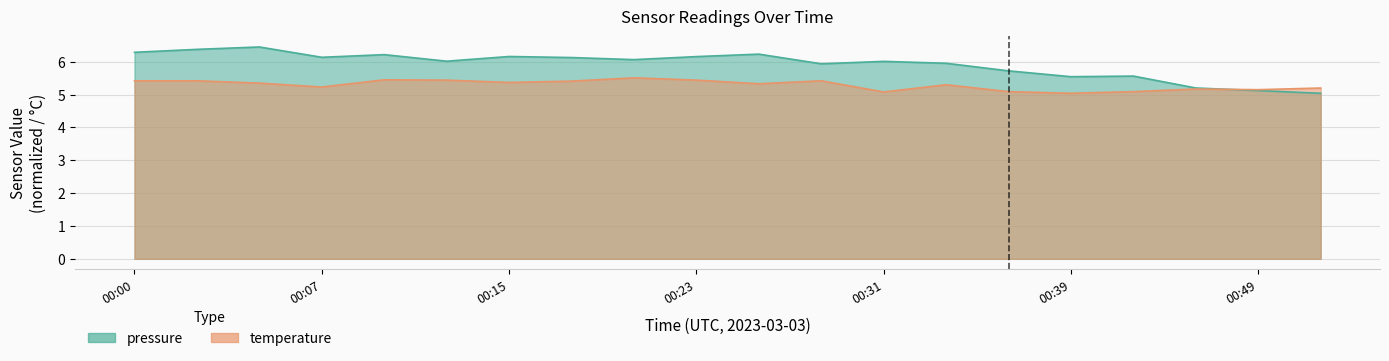

What are all the series names shown in the legend?

pressure, temperature